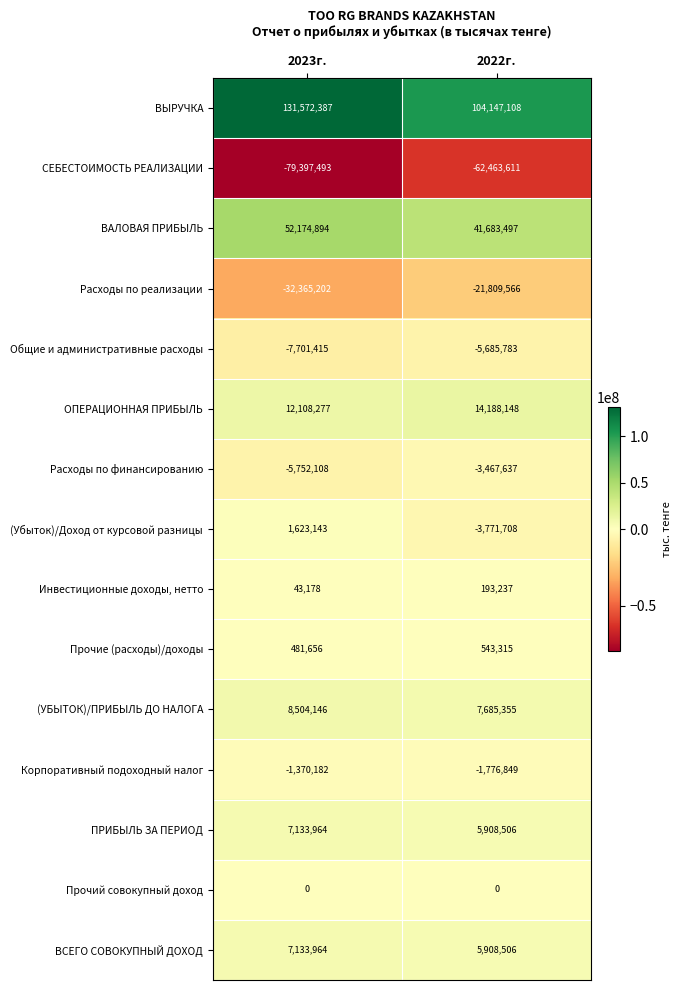

How many distinct data groups are displayed?

15